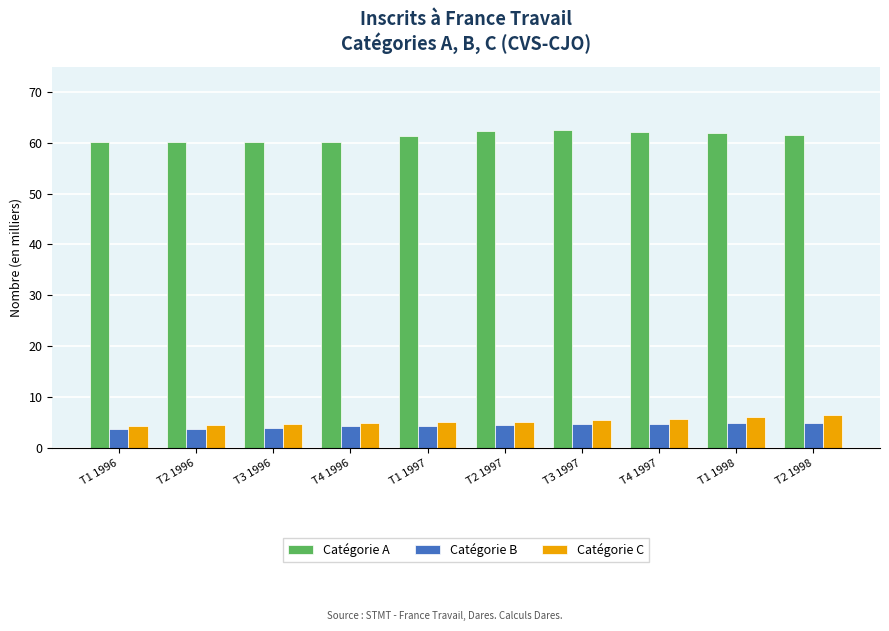

At which label does Catégorie A first exceed 61?

T1 1997